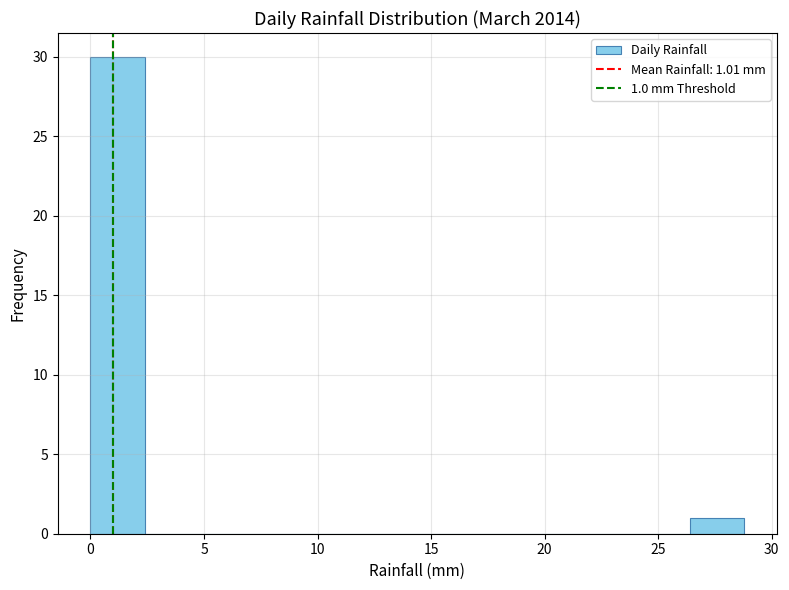

Over which range of the x-axis is the bar tallest?

0.0 to 2.4